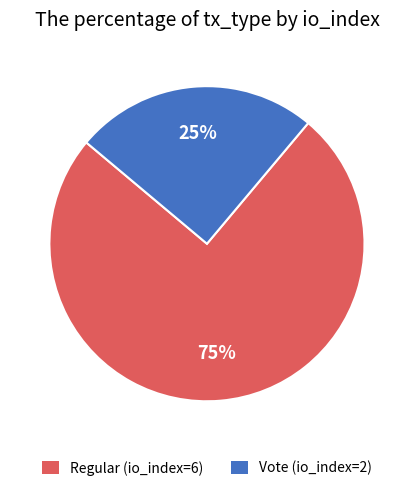

How many segments does this pie chart have?

2